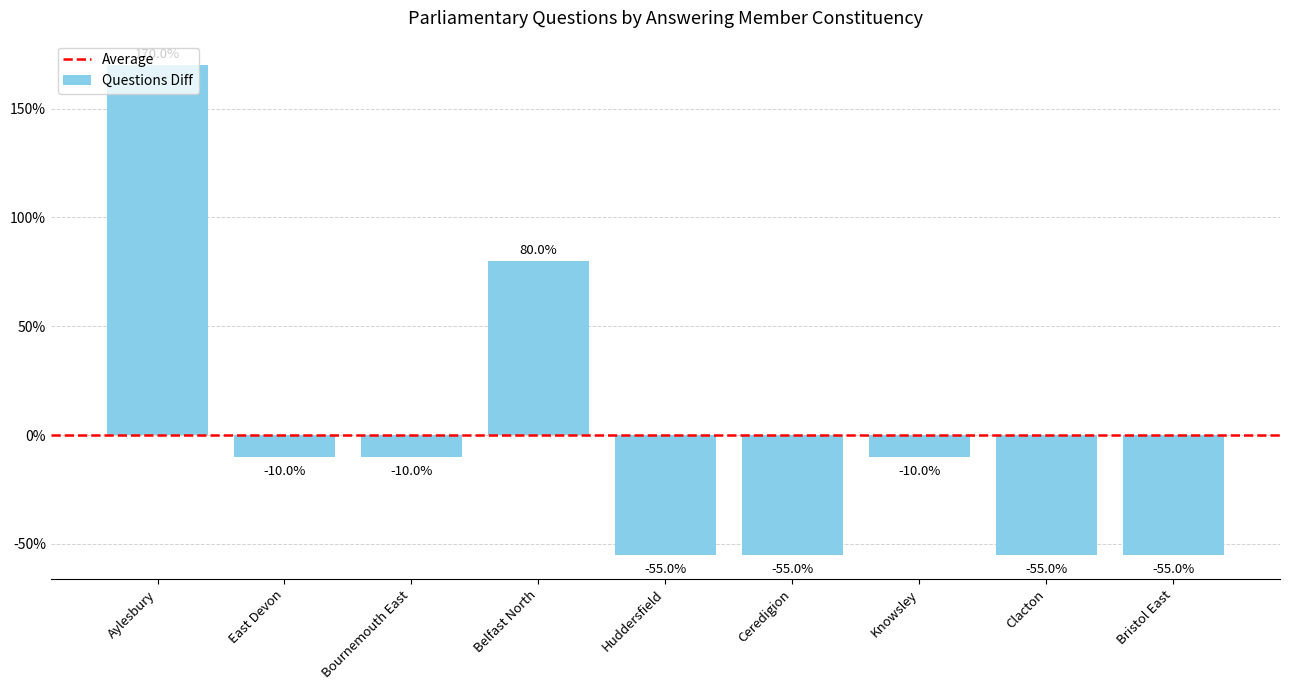

Does the chart contain any negative values?

Yes